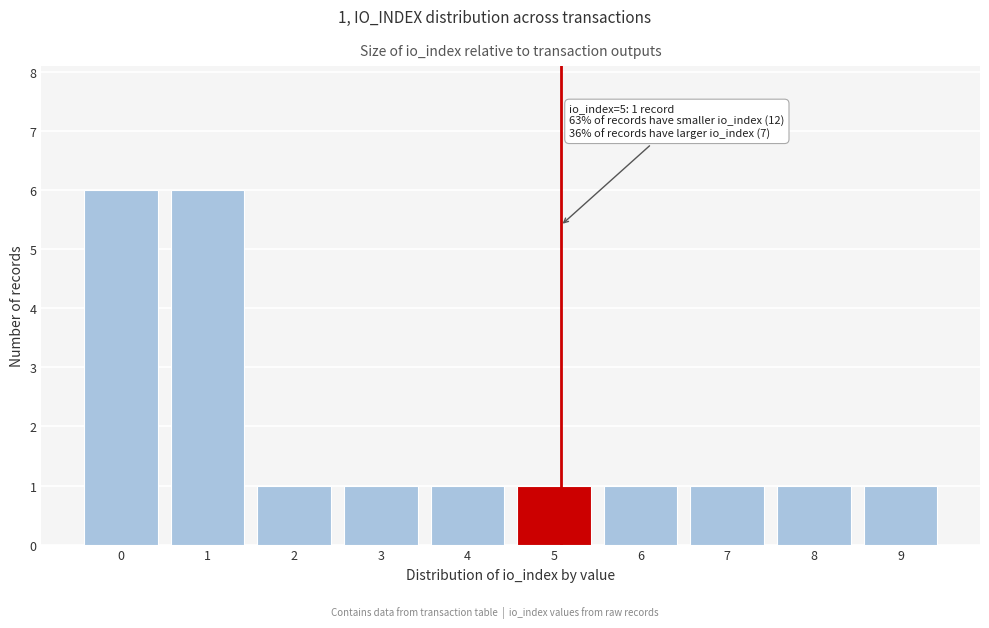

Reading left to right, what are all the values shown in this chart?

0=6	1=6	2=1	3=1	4=1	5=1	6=1	7=1	8=1	9=1